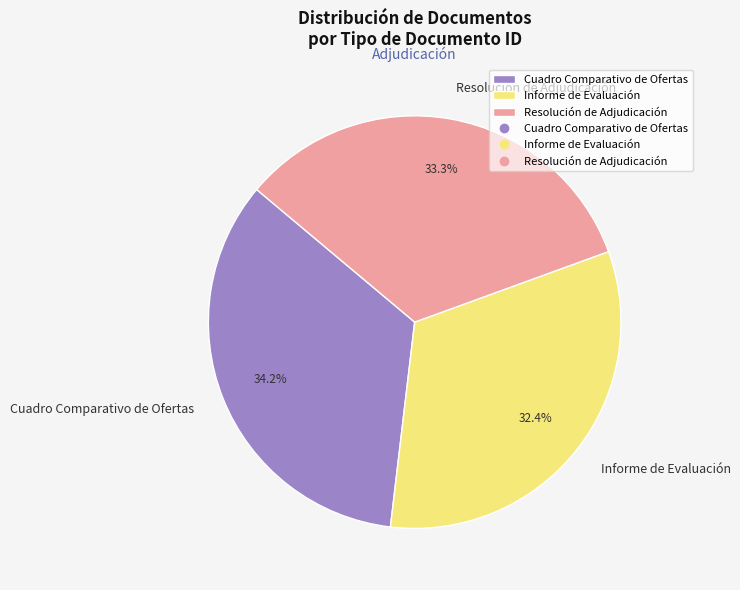

What portion of the pie excludes Informe de Evaluación?

67.6%